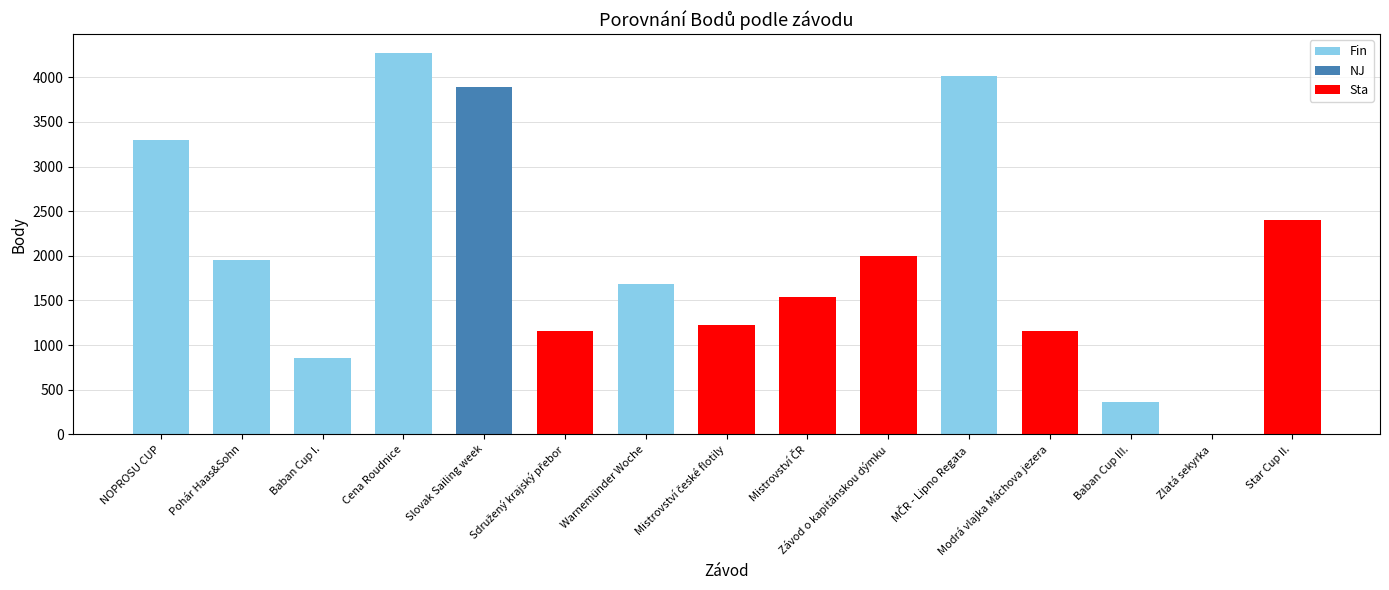

Where is the data nearest to the value 2135?

Závod o kapitánskou dýmku